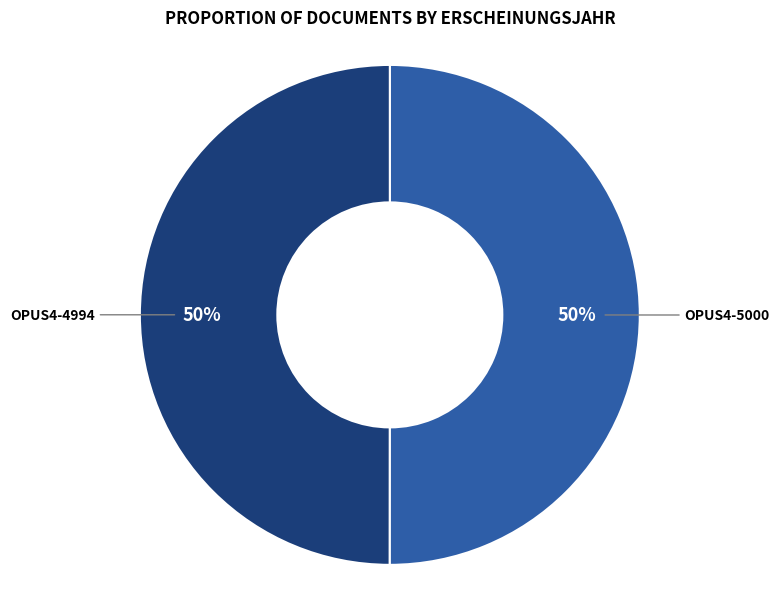

To the nearest percent, what is the combined percentage of OPUS4-5000 and OPUS4-4994?

100%